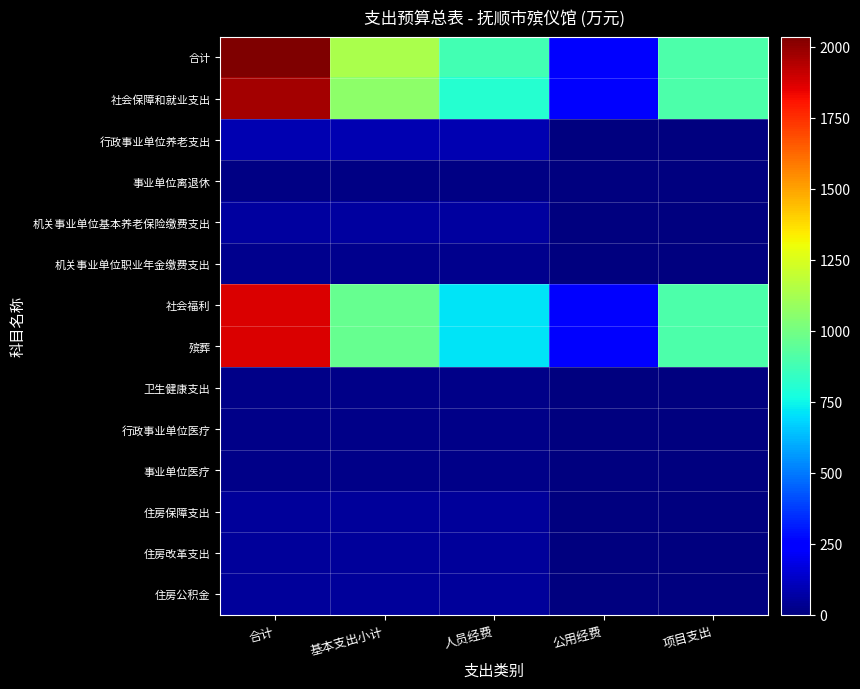

Between 合计 and 项目支出, which series saw the biggest shift?

合计